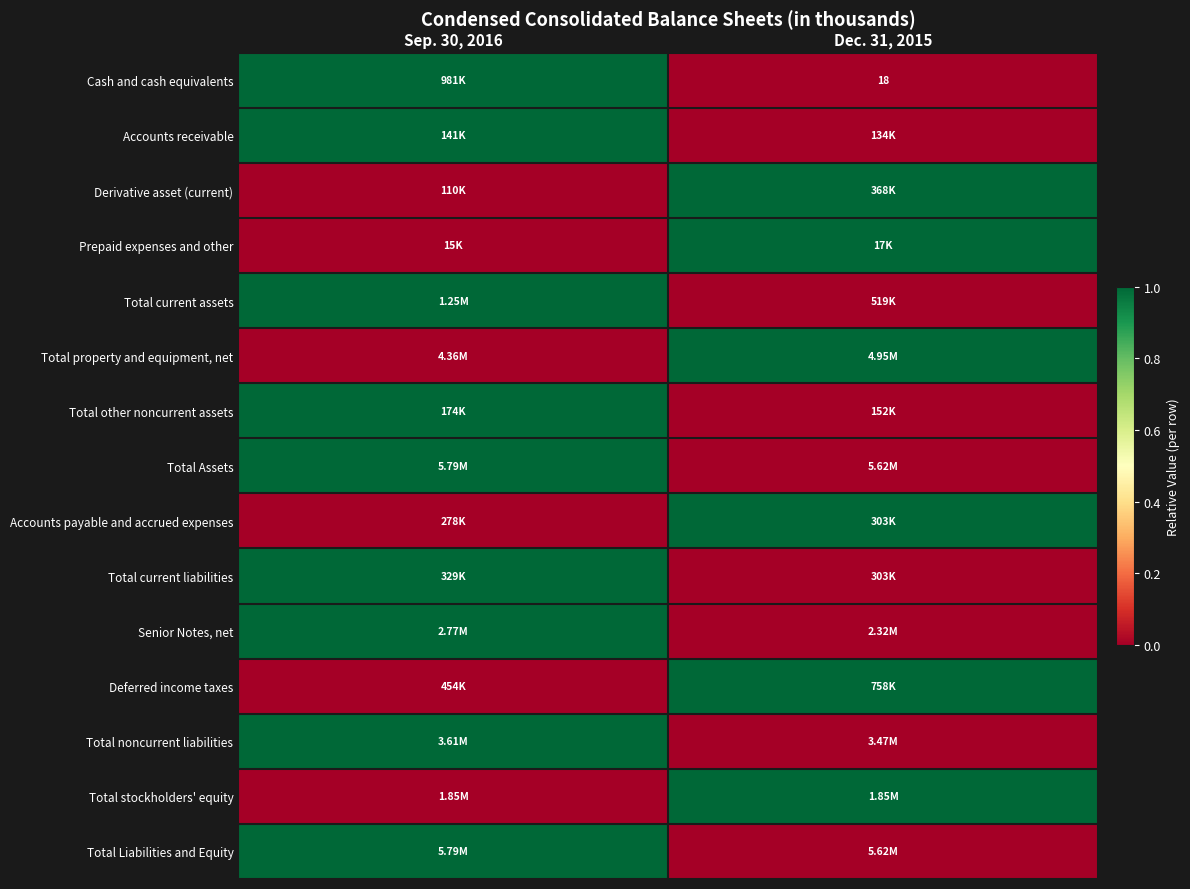

Is it true that Total stockholders' equity equals 0 at Sep. 30, 2016?

False